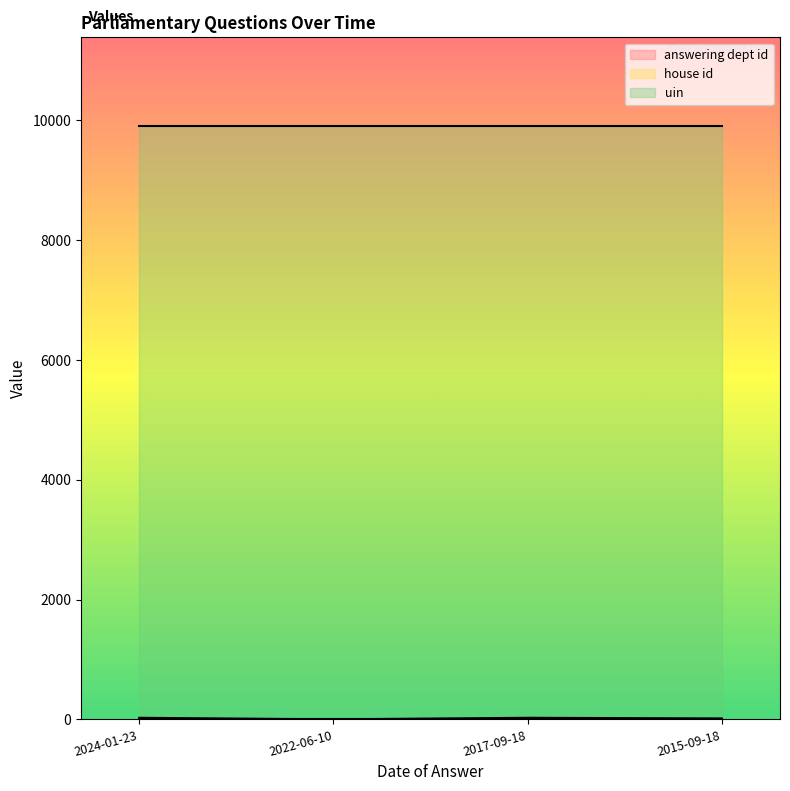

Reading left to right, extract all data points from this chart.

answering dept id: 27	1	27	16
house id: 1	1	1	1
uin: 9895	9895	9895	9895